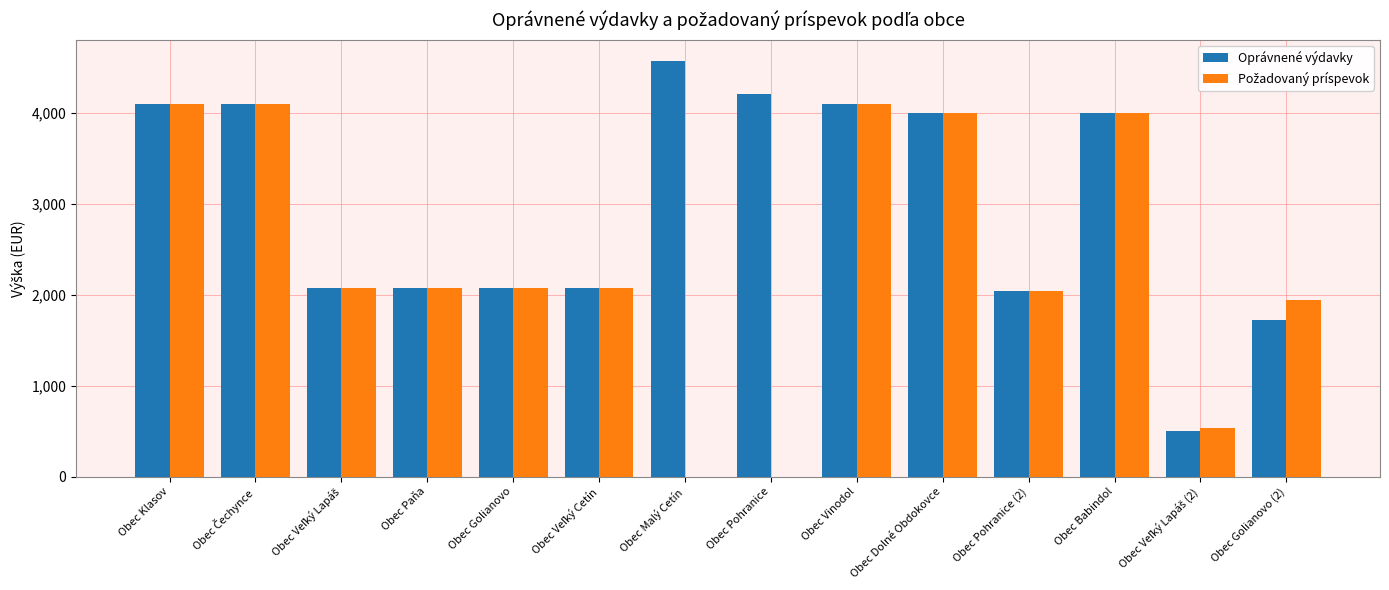

What is the sum of all Oprávnené výdavky values?

41647.6